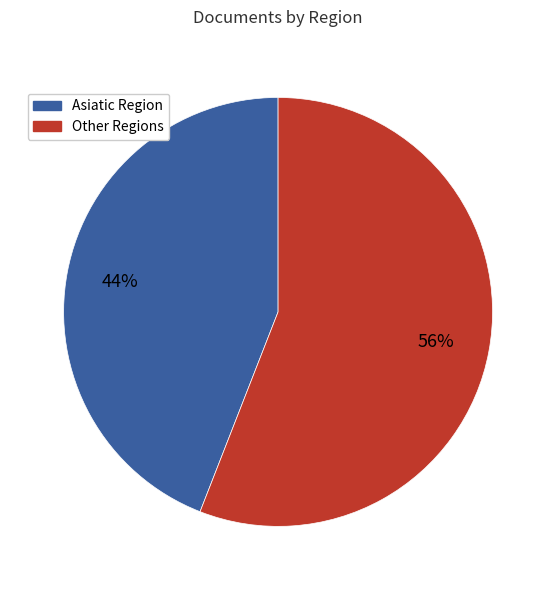

To the nearest percent, what is the difference between the largest and smallest slice percentages?

12%